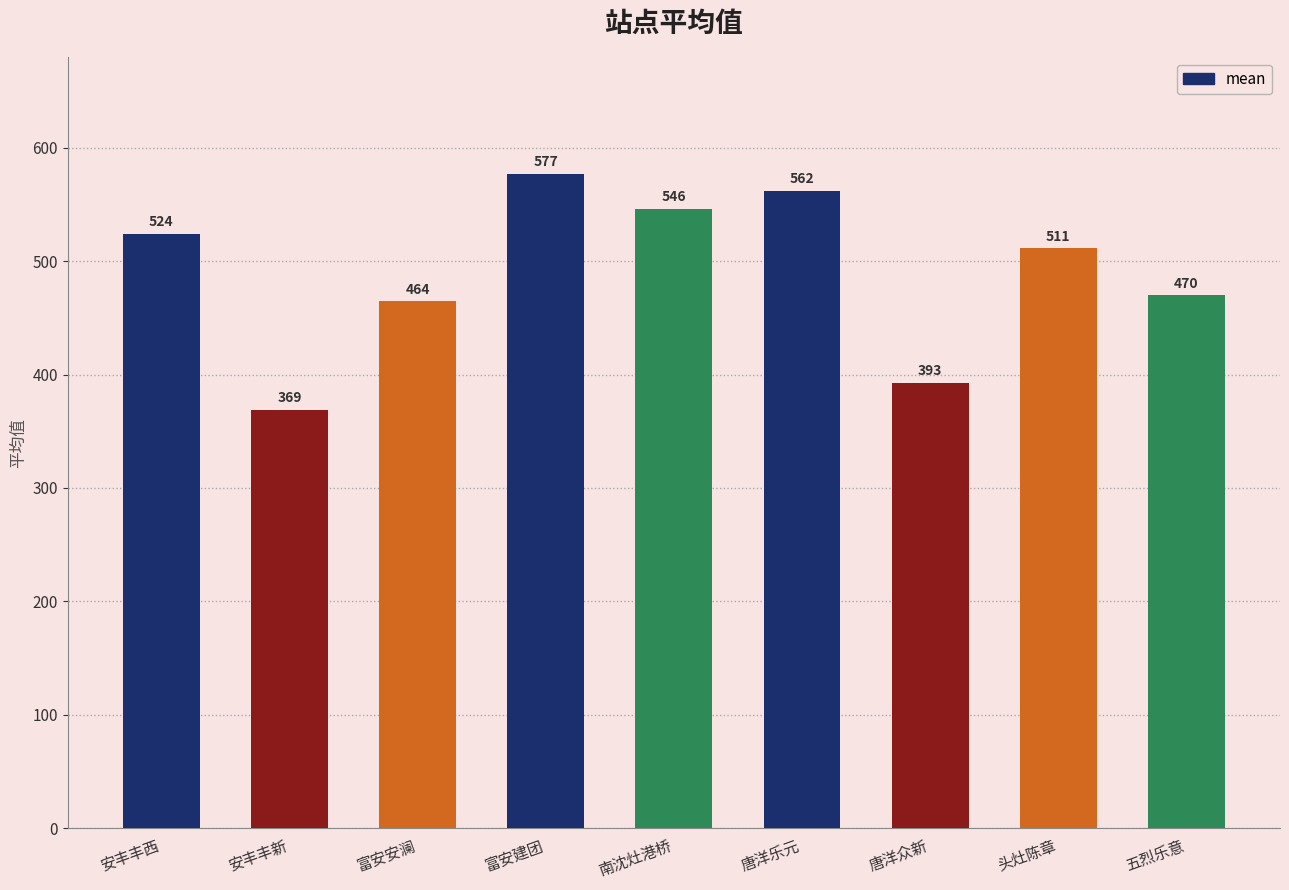

Which has a higher value, 富安安澜 or 头灶陈章?

头灶陈章